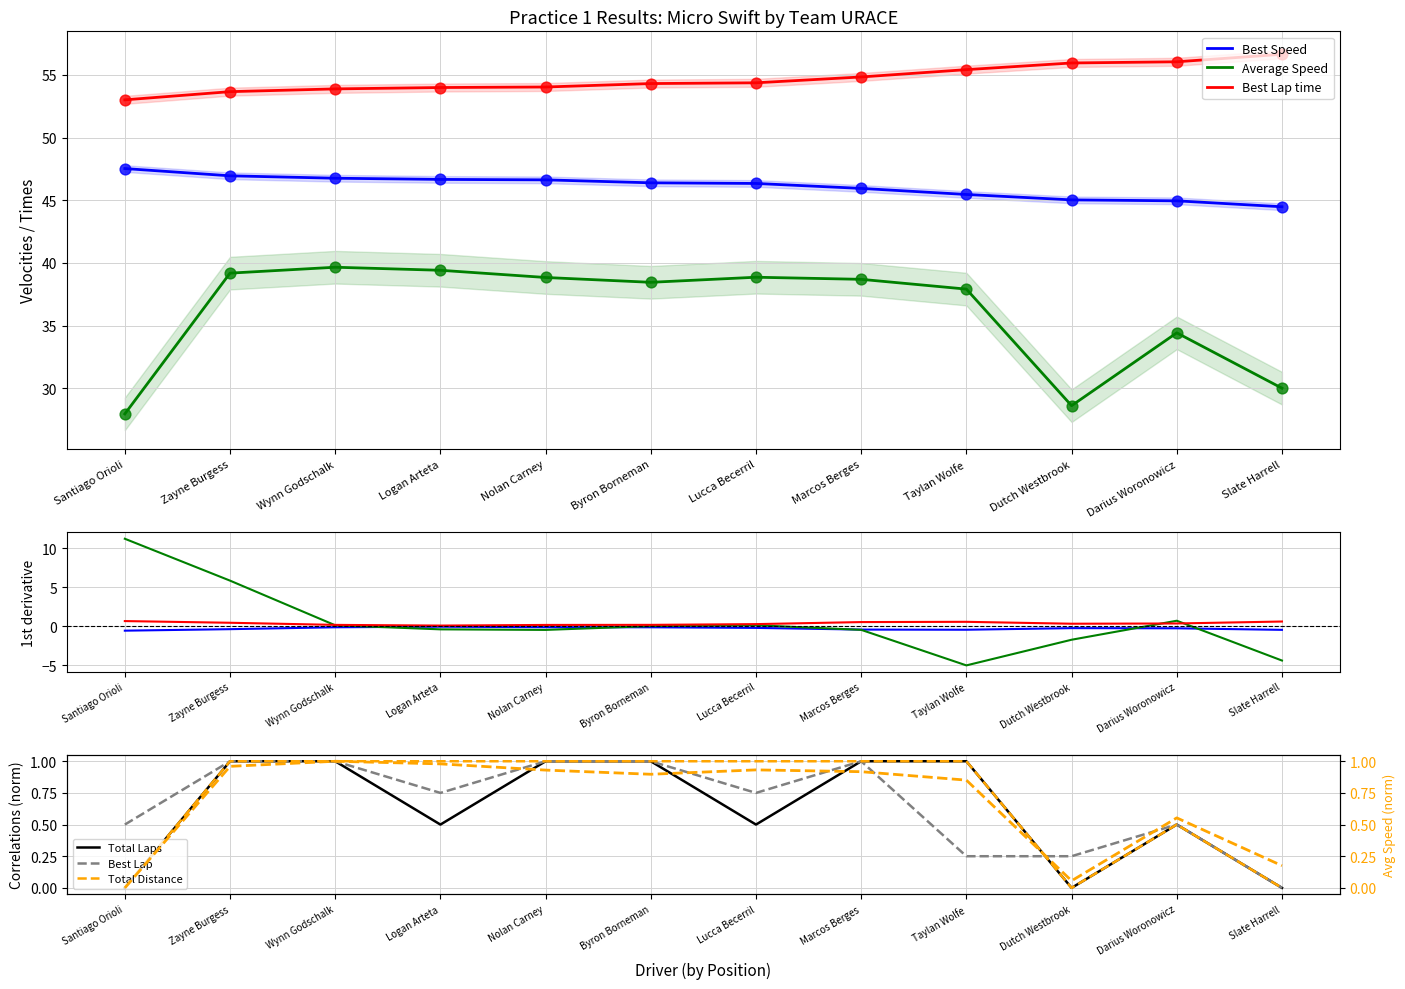

At how many categories does at least one series exceed 22?

12